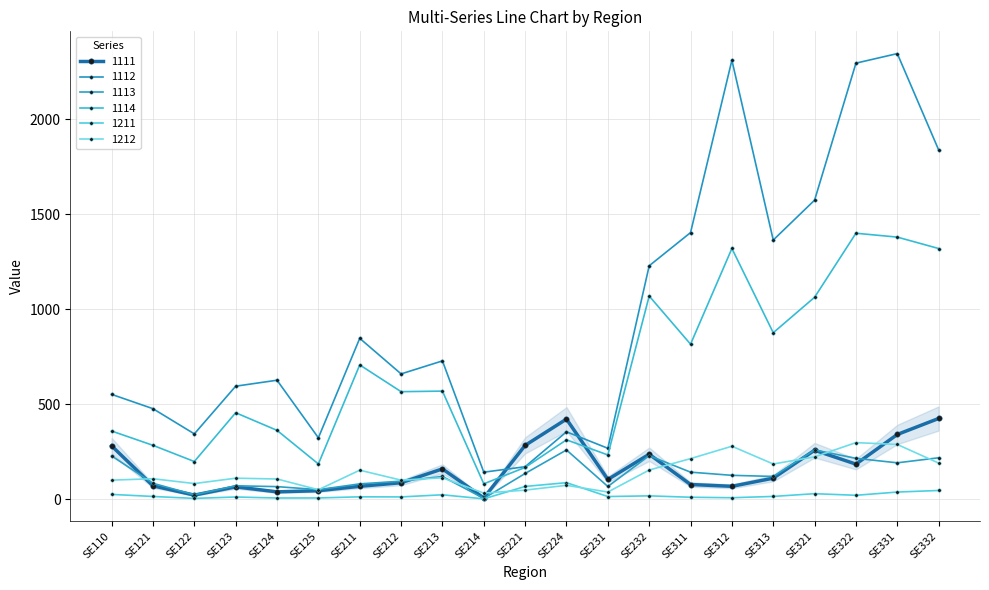

Where is 1211 nearest to the value 44?

SE332